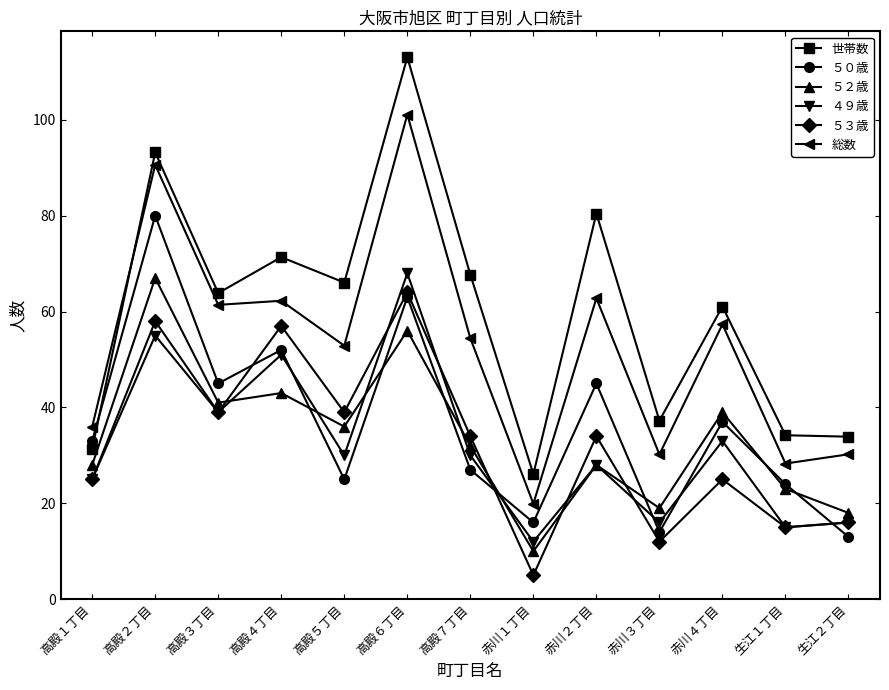

At which category is the sum across all series the highest?

高殿６丁目